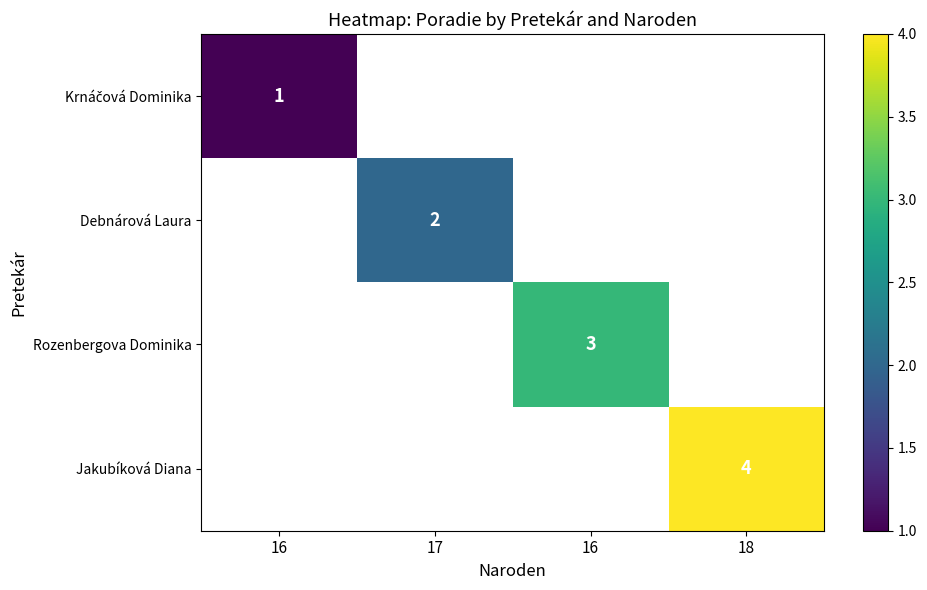

List the series in order of their overall mean, lowest first.

Krnáčová Dominika, Debnárová Laura, Rozenbergova Dominika, Jakubíková Diana